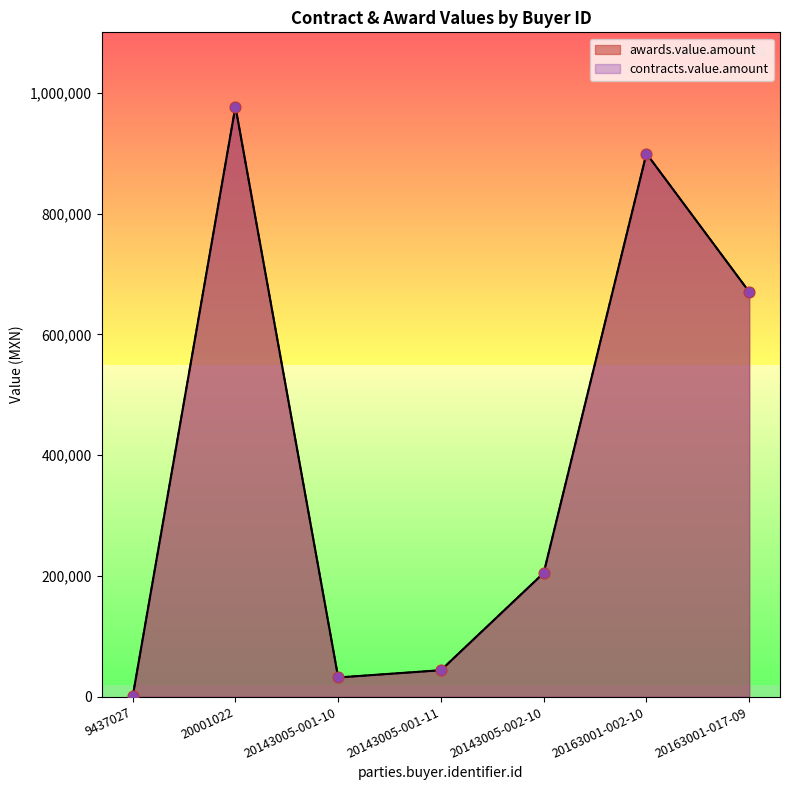

Which series reaches the minimum Y coordinate?

awards.value.amount